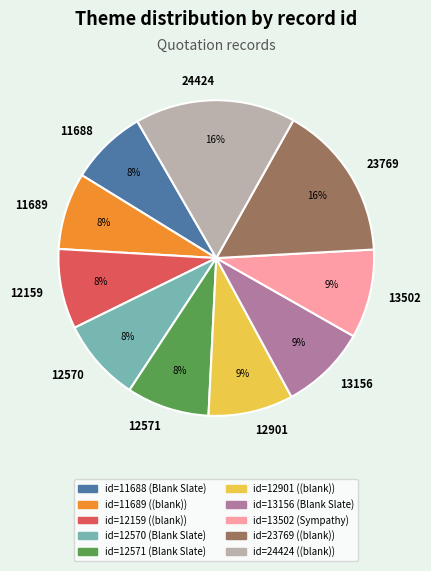

Is there any slice that represents more than half of the pie?

No